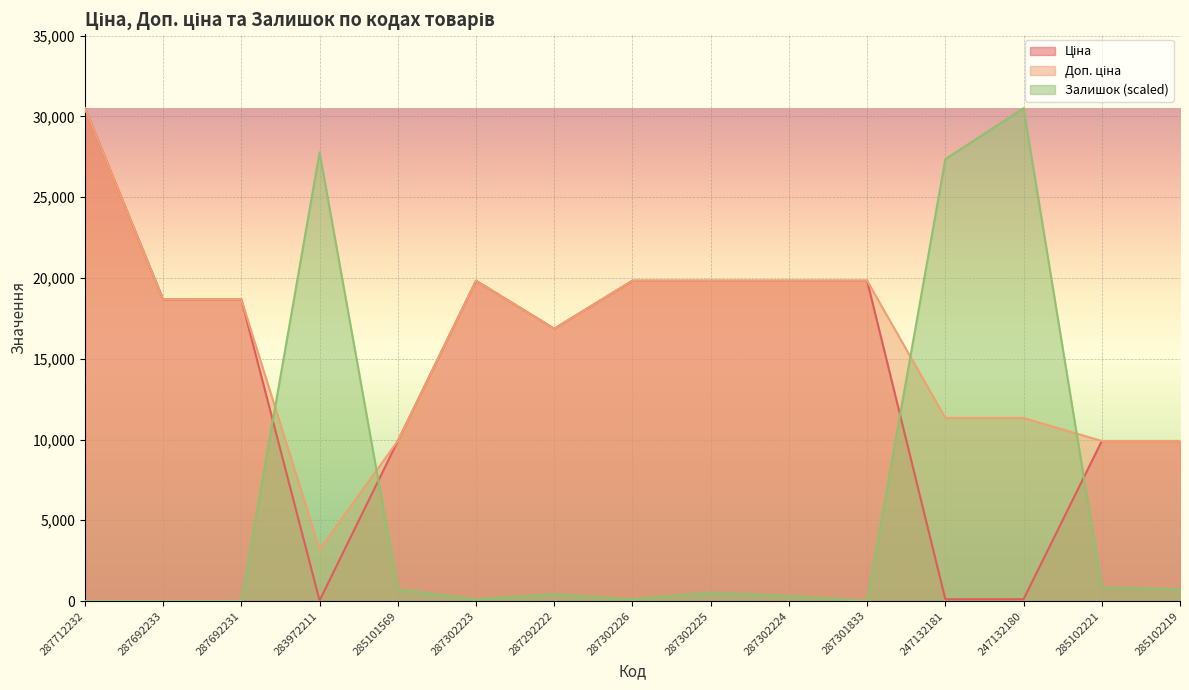

Does the chart display data point markers on the line(s)?

No